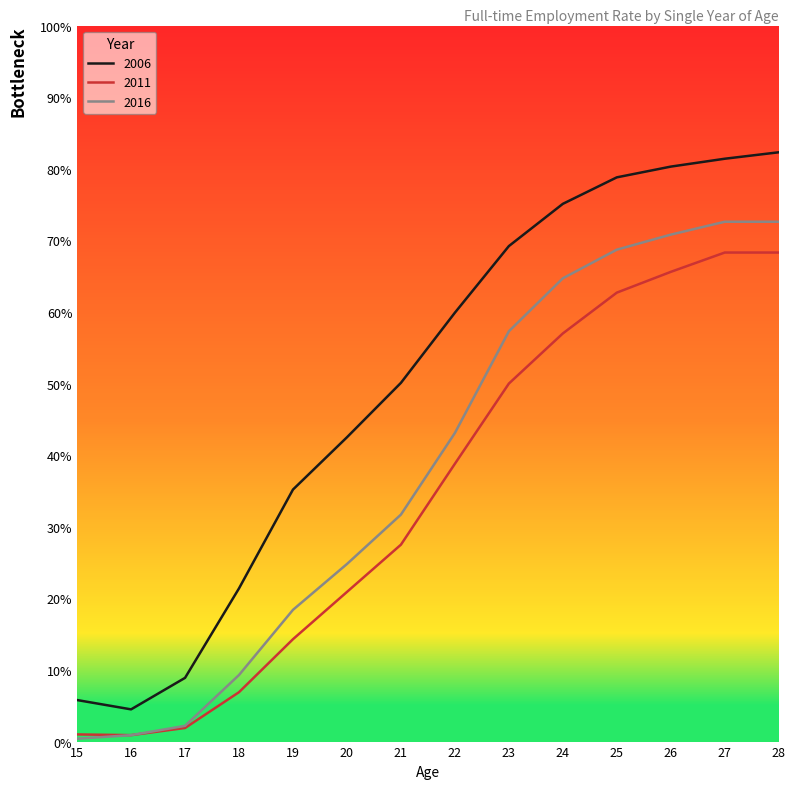

True or false: 2006 and 2016 cross at least once.

False